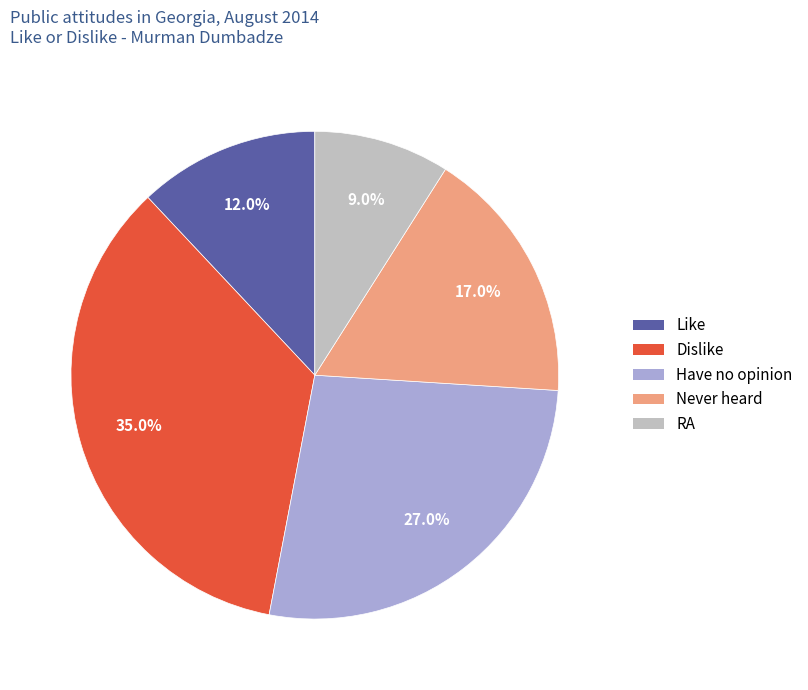

What portion of the pie excludes RA?

91.0%